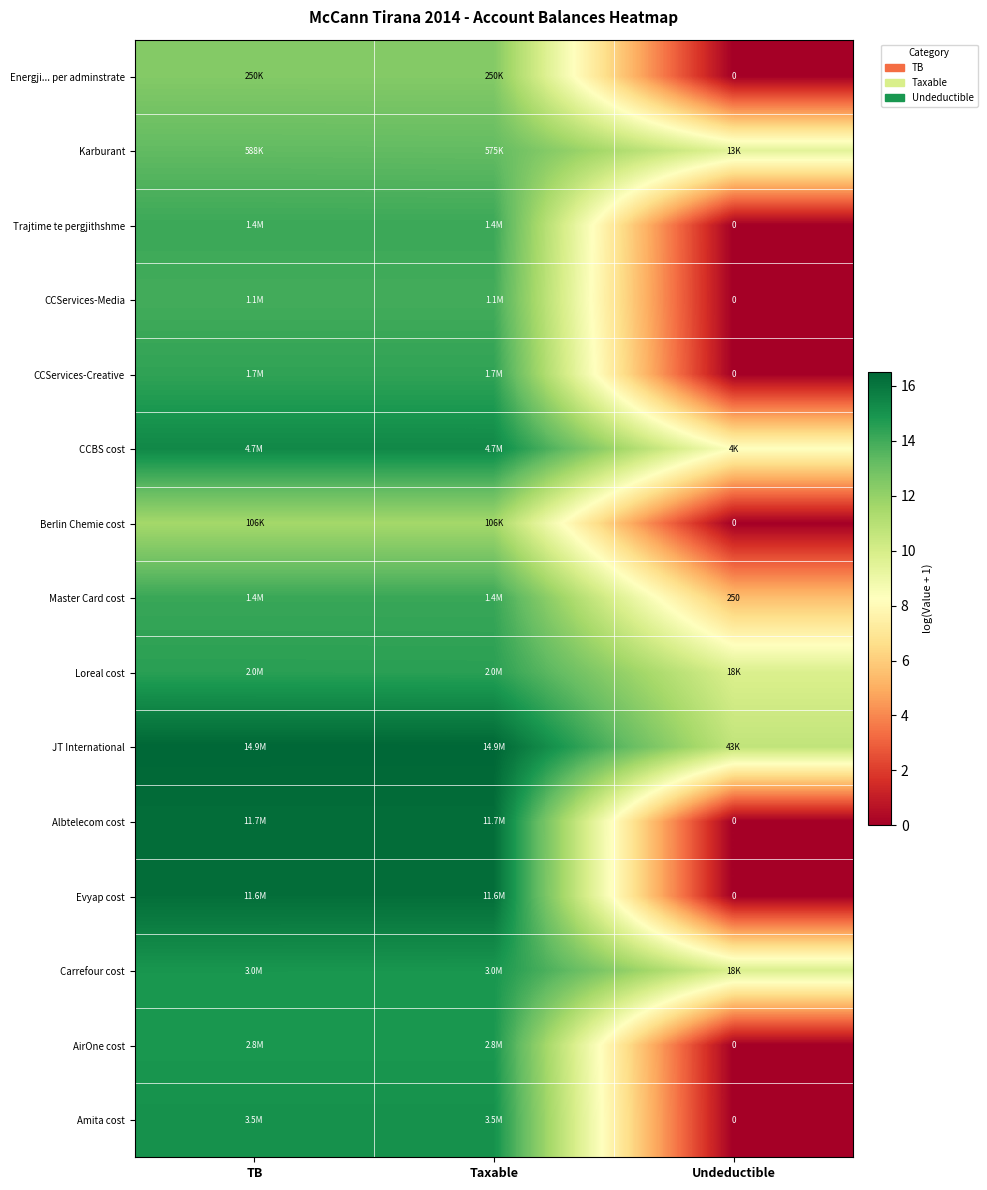

The CCServices-Creative series shows 14.4 at Taxable. True or false?

True